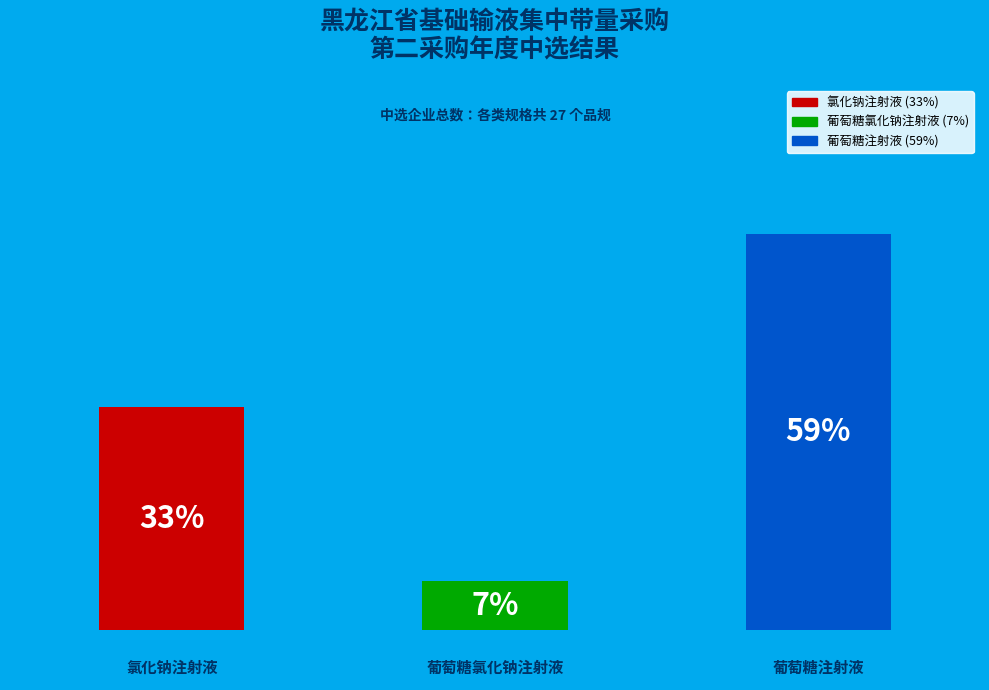

What position from the left is 葡萄糖注射液?

3